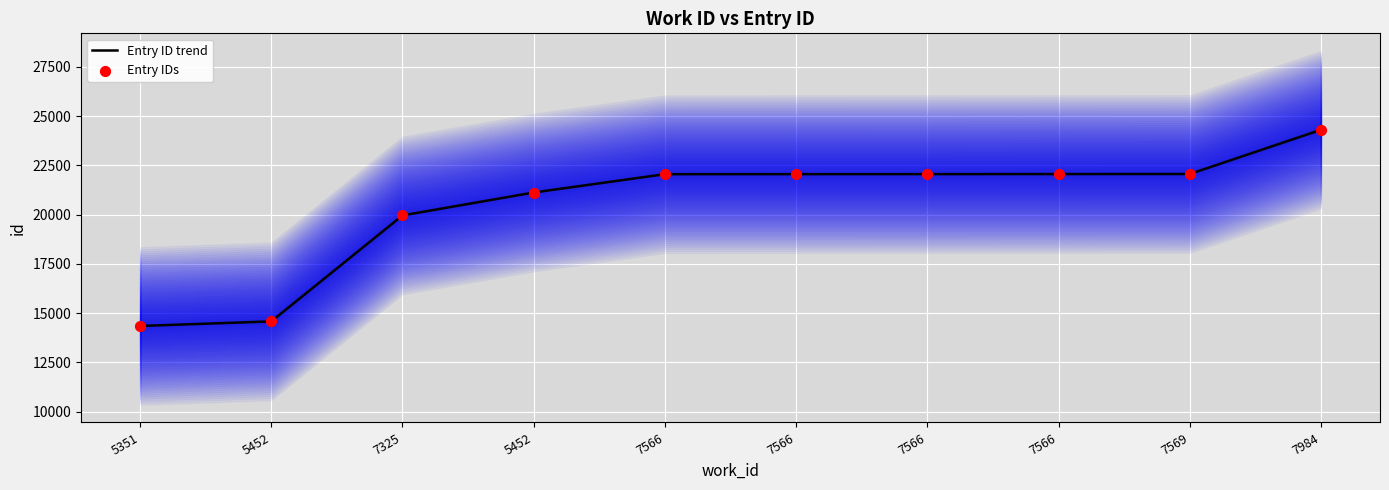

At how many categories does at least one series exceed 23267?

1